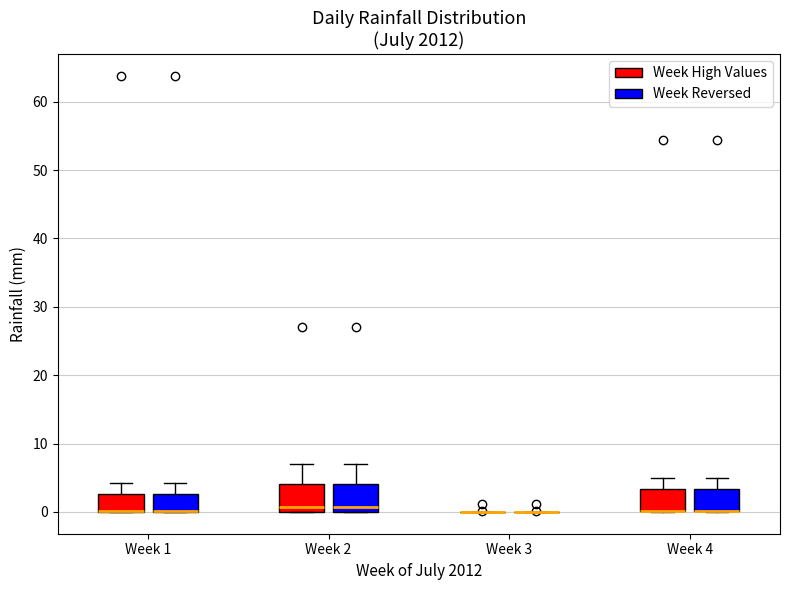

Reading left to right, read every box against the y-axis: the position of its median line, the range the box covers, and the ends of its whiskers. The values are not printed on the chart, so give them approximately, as read against the axis.

Week 1 (Week High Values): median 0 (drawn on the box's lower edge), box 0 to 3, whiskers 0 to 4
Week 1 (Week Reversed): median 0 (drawn on the box's lower edge), box 0 to 3, whiskers 0 to 4
Week 2 (Week High Values): median 1, box 0 to 4, whiskers 0 to 7
Week 2 (Week Reversed): median 1, box 0 to 4, whiskers 0 to 7
Week 3 (Week High Values): box collapsed to a line at 0, whiskers 0 to 0
Week 3 (Week Reversed): box collapsed to a line at 0, whiskers 0 to 0
Week 4 (Week High Values): median 0 (drawn on the box's lower edge), box 0 to 3, whiskers 0 to 5
Week 4 (Week Reversed): median 0 (drawn on the box's lower edge), box 0 to 3, whiskers 0 to 5